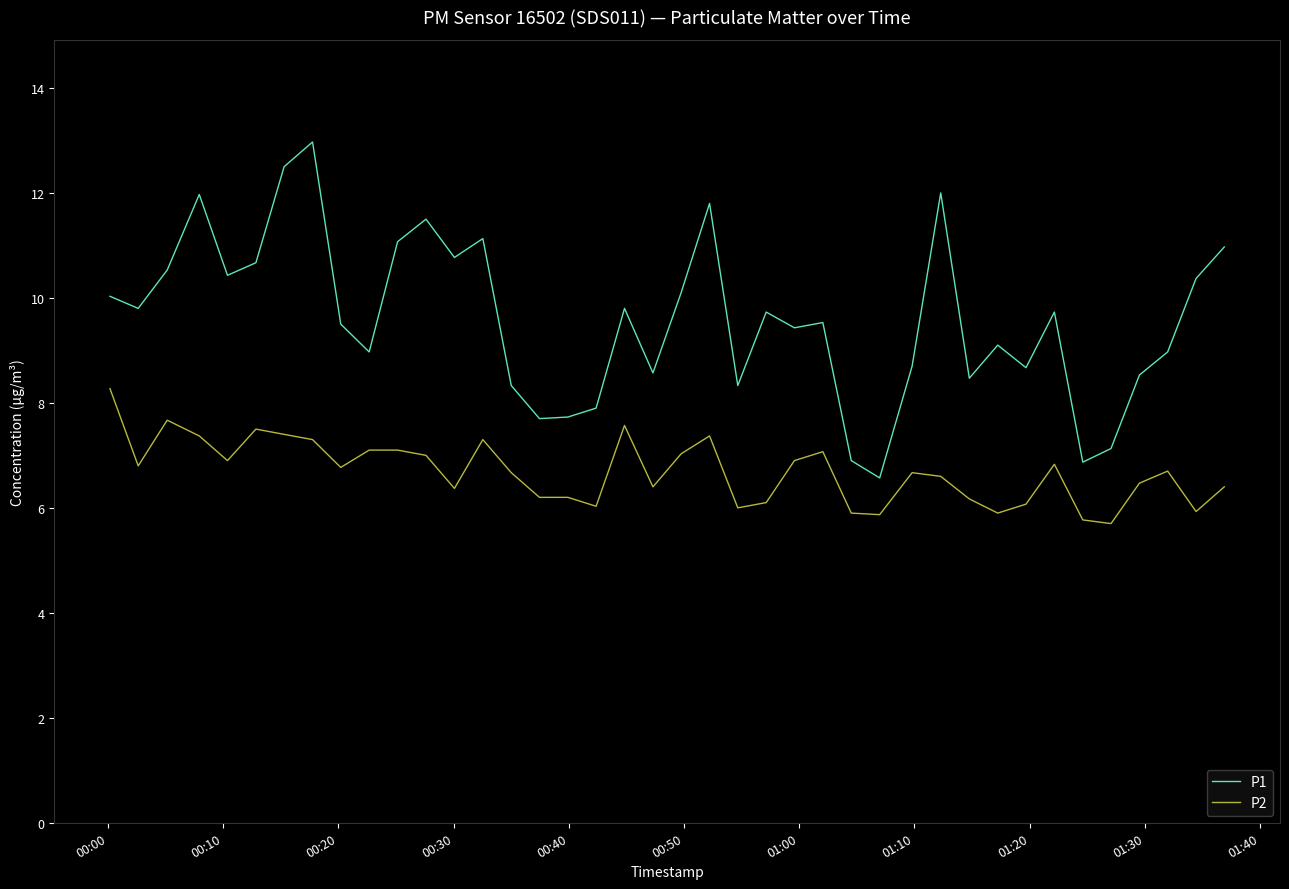

True or false: P2 and P1 intersect in this chart.

False